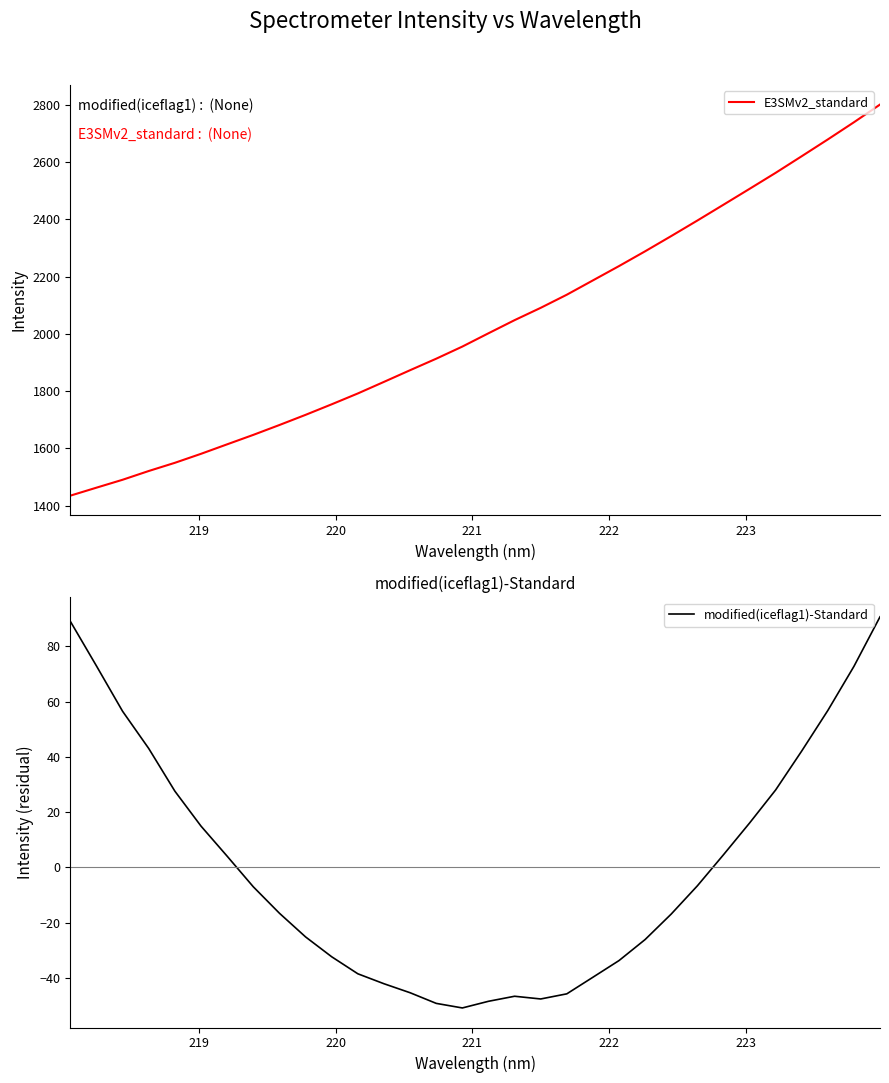

How many values in the modified(iceflag1)-Standard series exceed -7?

15